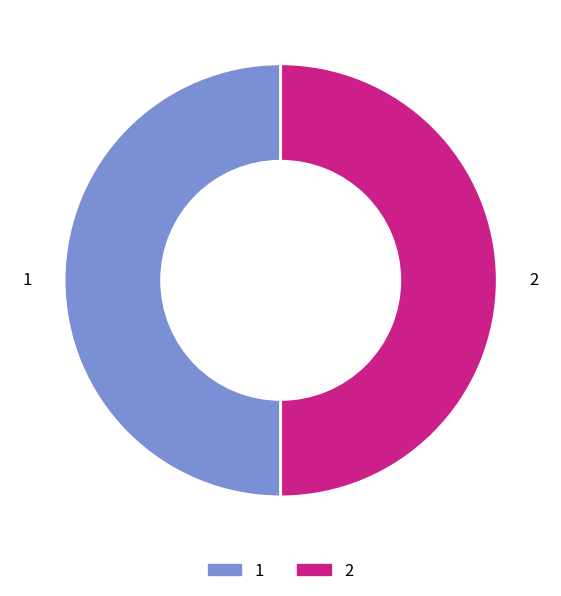

Is the sum of 1 and 2 greater than half?

Yes